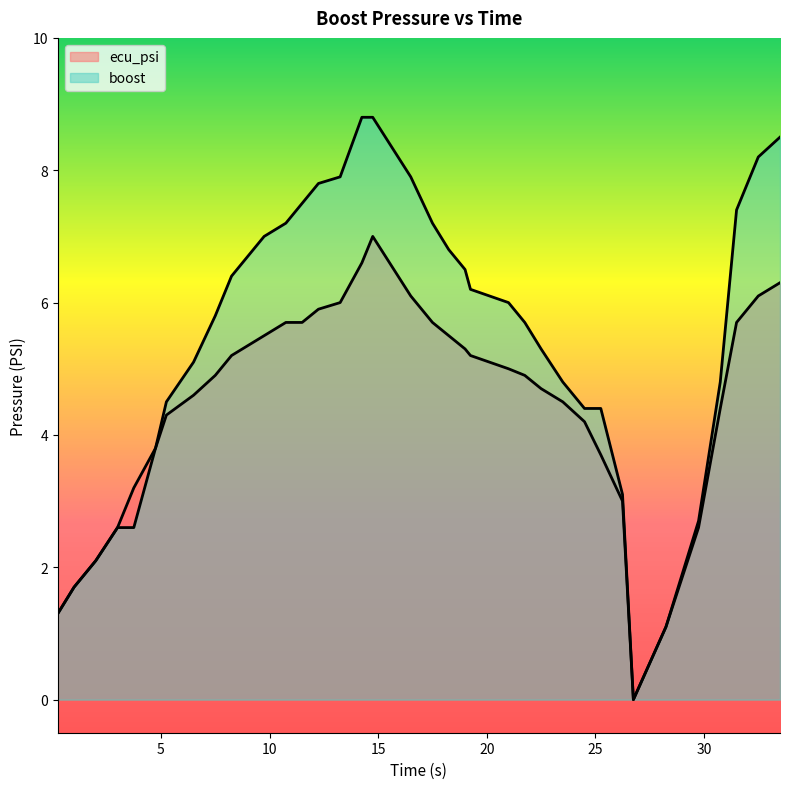

At which category is the sum across all series the highest?

14.75